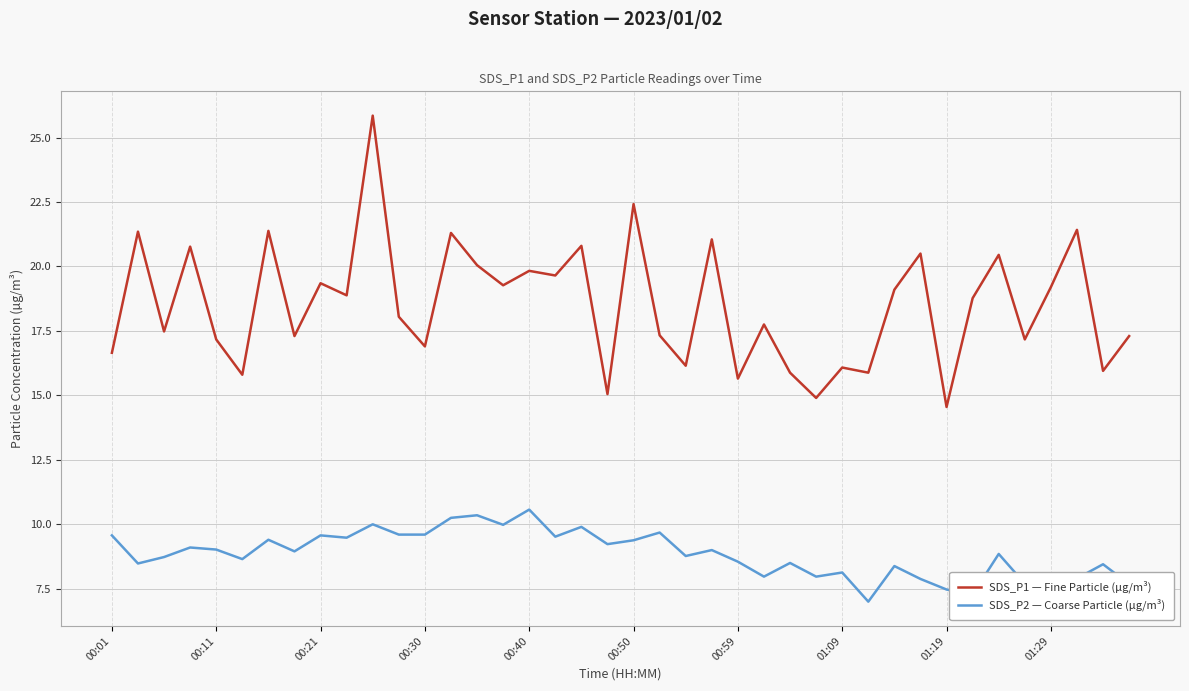

What is the highest value of the SDS_P1 — Fine Particle (µg/m³) series?

25.9